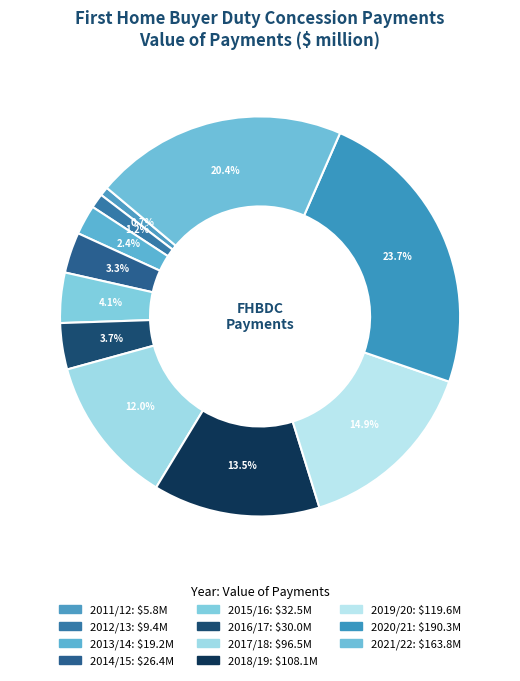

To the nearest percent, what is the difference between the 2017/18 and 2011/12 slice percentages?

11%